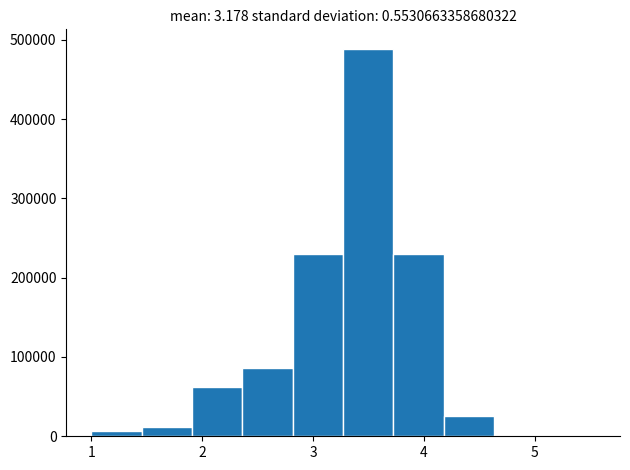

Which range on the x-axis has the tallest bar?

3.3 to 3.7